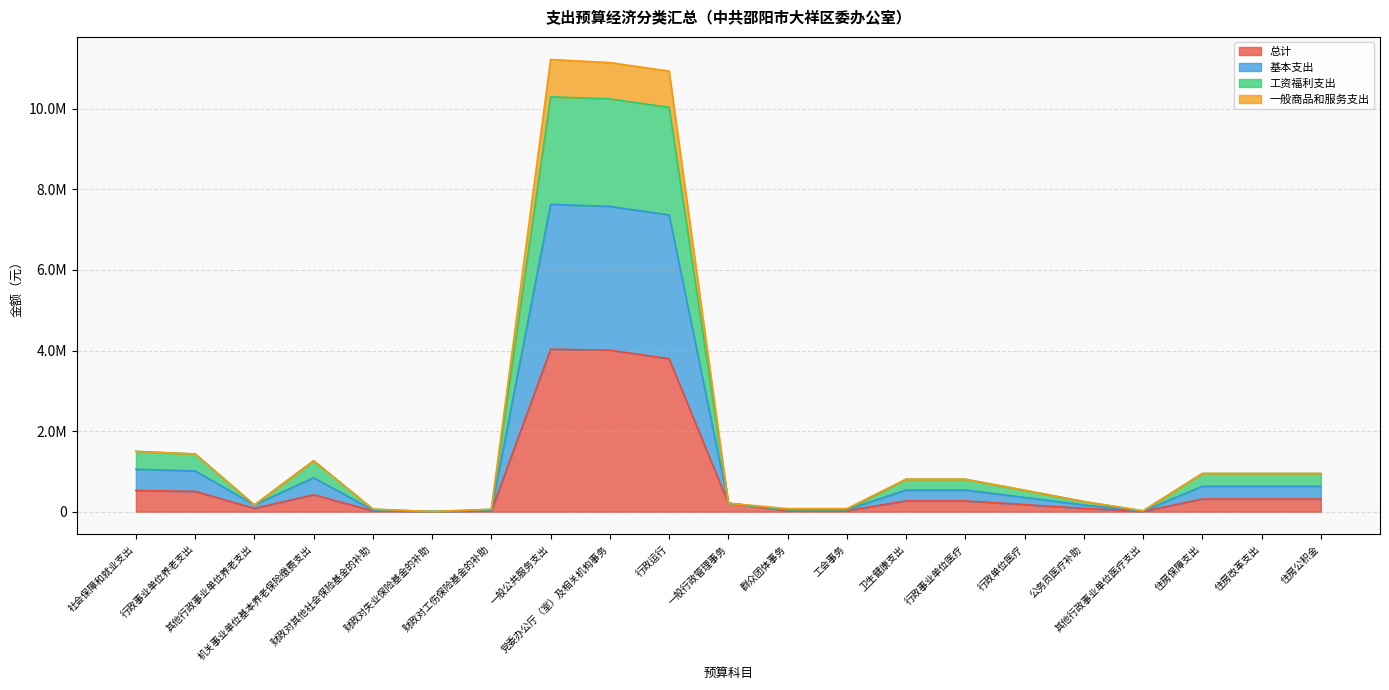

True or false: 工资福利支出 has a value of 7324837.7 at 行政运行.

False